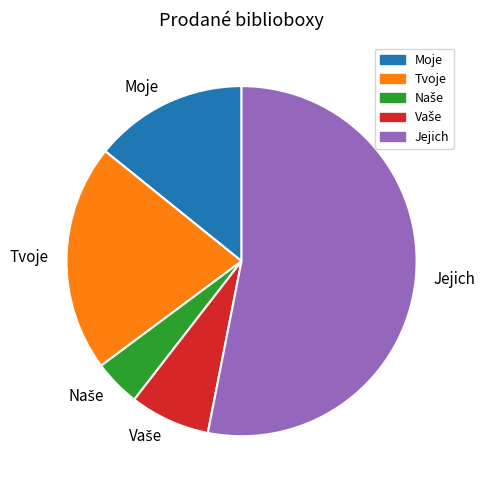

Approximately how many times larger is the value at Tvoje compared to Moje?

1.5